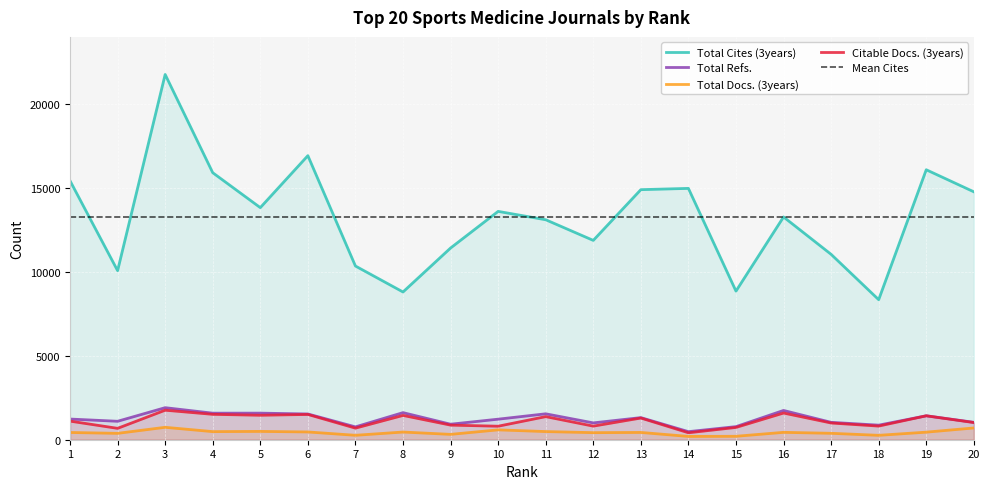

True or false: Total Refs. and Total Docs. (3years) cross at least once.

False